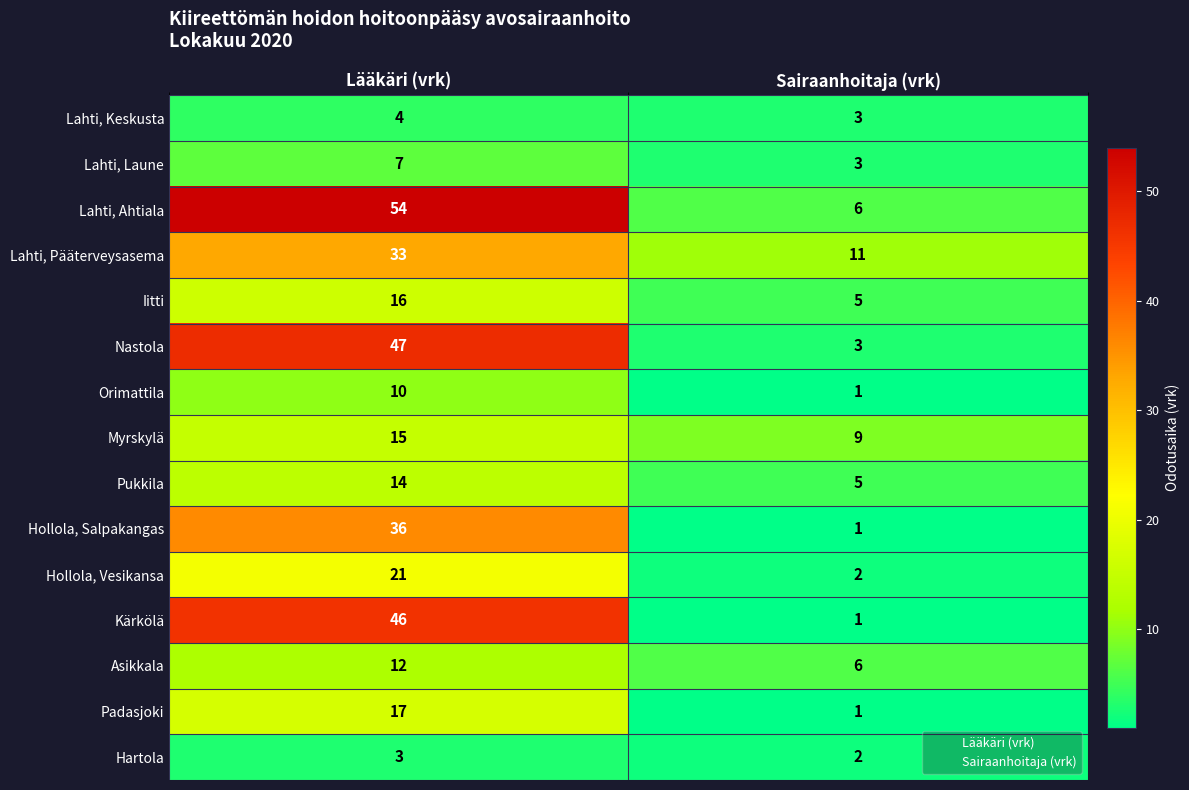

Reading left to right, what are all the values shown in this chart?

Lahti, Keskusta: Lääkäri (vrk)=4	Sairaanhoitaja (vrk)=3
Lahti, Laune: Lääkäri (vrk)=7	Sairaanhoitaja (vrk)=3
Lahti, Ahtiala: Lääkäri (vrk)=54	Sairaanhoitaja (vrk)=6
Lahti, Pääterveysasema: Lääkäri (vrk)=33	Sairaanhoitaja (vrk)=11
Iitti: Lääkäri (vrk)=16	Sairaanhoitaja (vrk)=5
Nastola: Lääkäri (vrk)=47	Sairaanhoitaja (vrk)=3
Orimattila: Lääkäri (vrk)=10	Sairaanhoitaja (vrk)=1
Myrskylä: Lääkäri (vrk)=15	Sairaanhoitaja (vrk)=9
Pukkila: Lääkäri (vrk)=14	Sairaanhoitaja (vrk)=5
Hollola, Salpakangas: Lääkäri (vrk)=36	Sairaanhoitaja (vrk)=1
Hollola, Vesikansa: Lääkäri (vrk)=21	Sairaanhoitaja (vrk)=2
Kärkölä: Lääkäri (vrk)=46	Sairaanhoitaja (vrk)=1
Asikkala: Lääkäri (vrk)=12	Sairaanhoitaja (vrk)=6
Padasjoki: Lääkäri (vrk)=17	Sairaanhoitaja (vrk)=1
Hartola: Lääkäri (vrk)=3	Sairaanhoitaja (vrk)=2